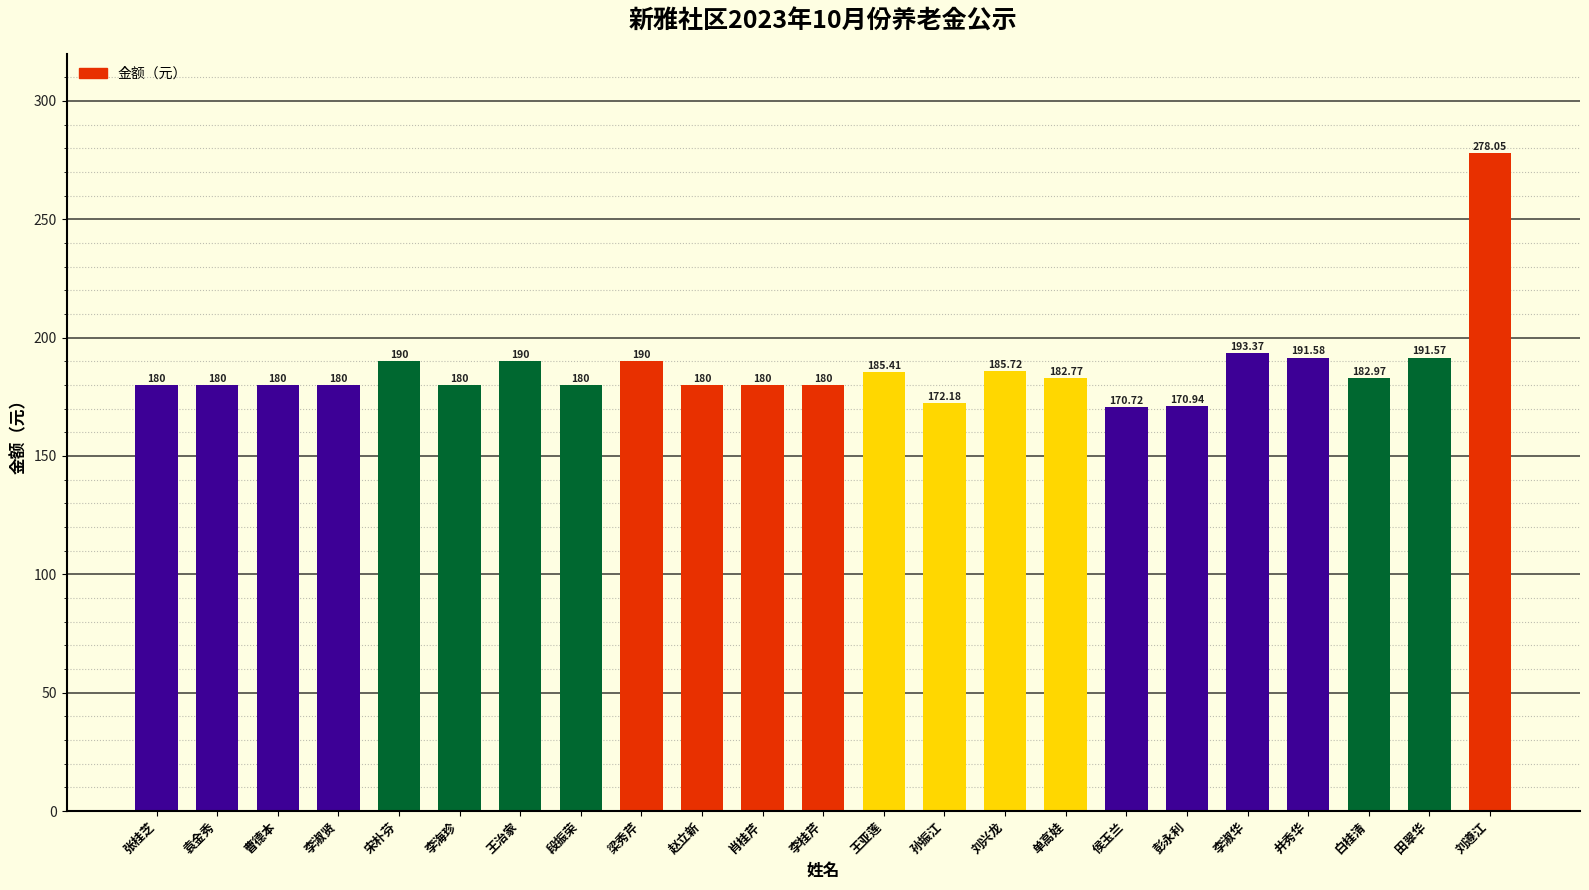

Reading right to left, what are all the values shown in this chart?

278.1	191.6	183.0	191.6	193.4	170.9	170.7	182.8	185.7	172.2	185.4	180.0	180.0	180.0	190.0	180.0	190.0	180.0	190.0	180.0	180.0	180.0	180.0